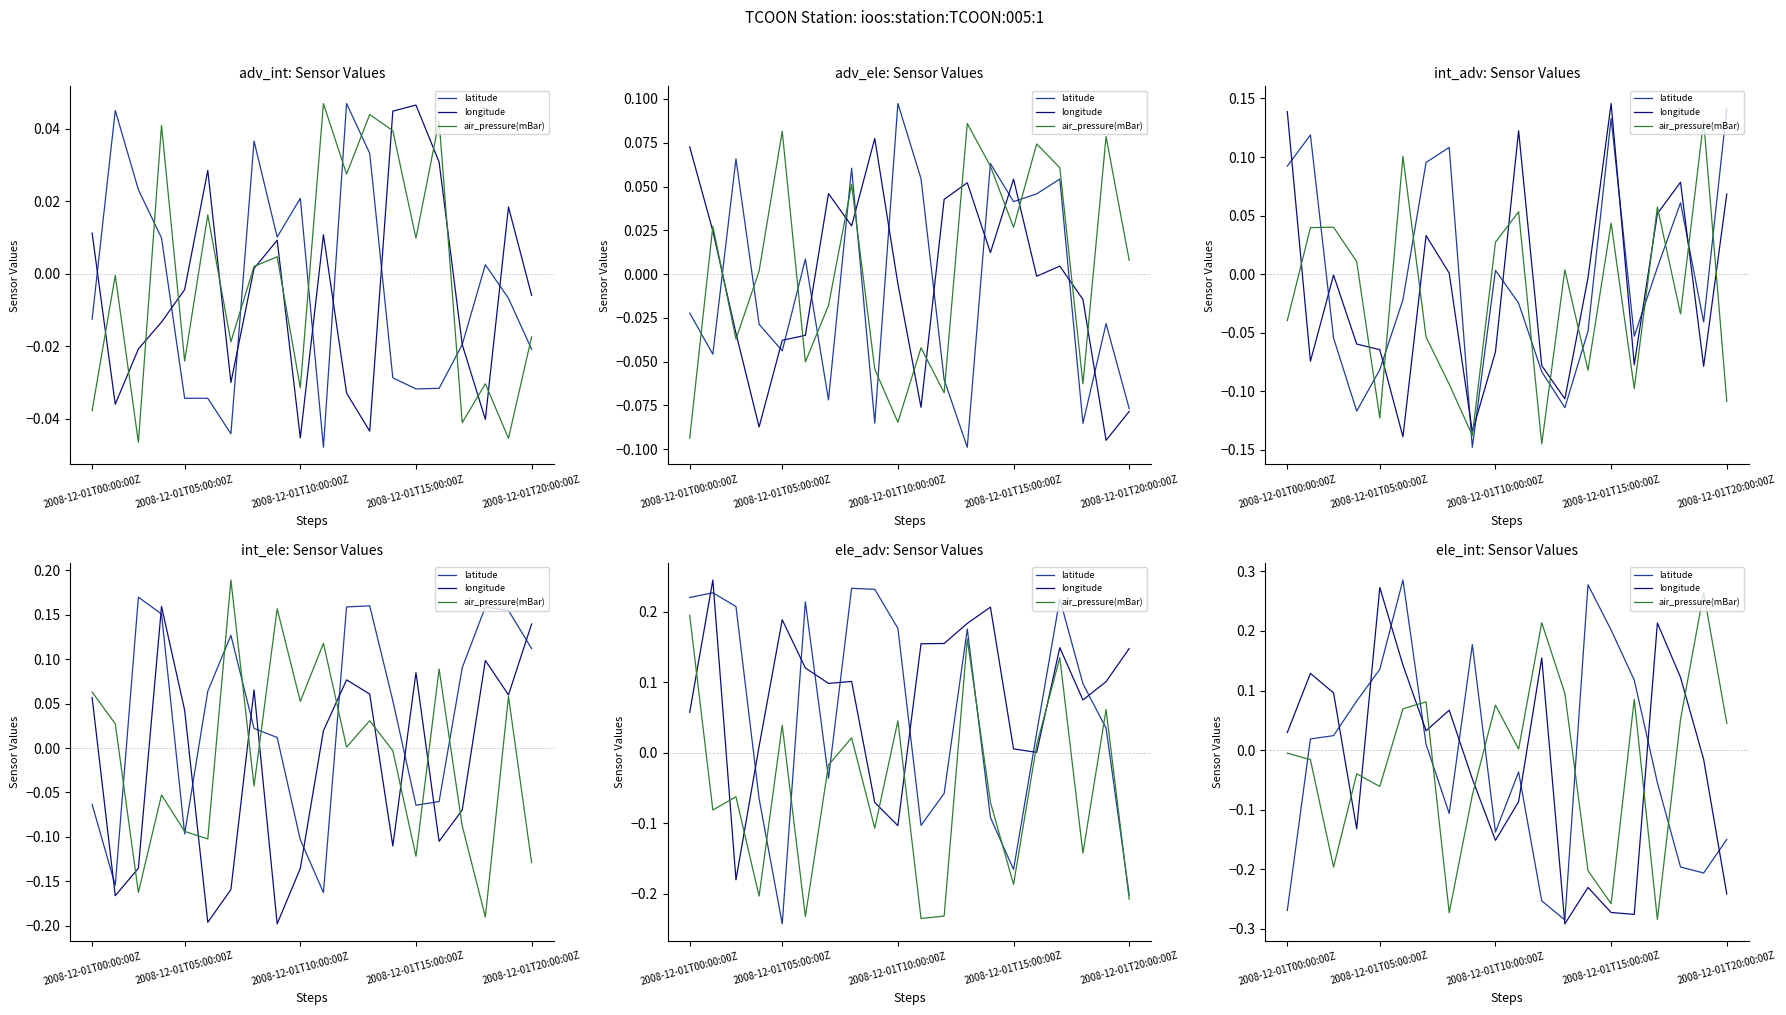

What value does the air_pressure(mBar) series have at 11?

0.2